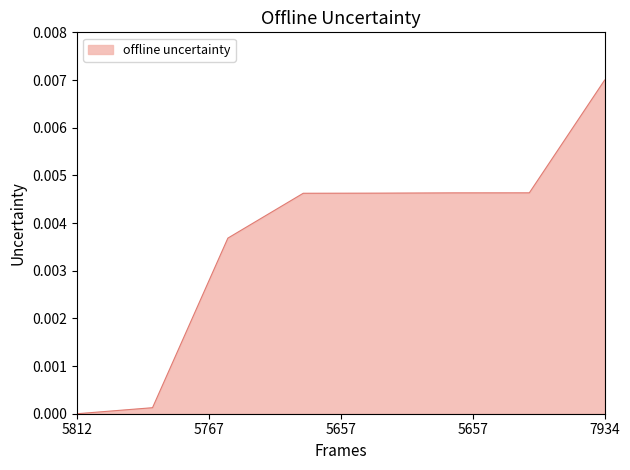

Does the chart display data point markers on the line(s)?

No